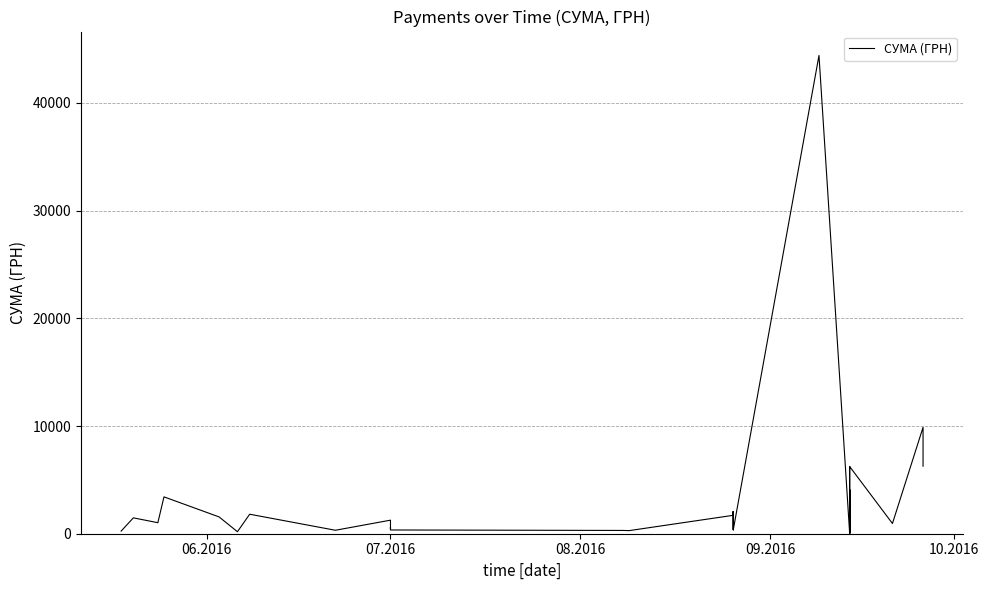

Does the chart display data point markers on the line(s)?

No